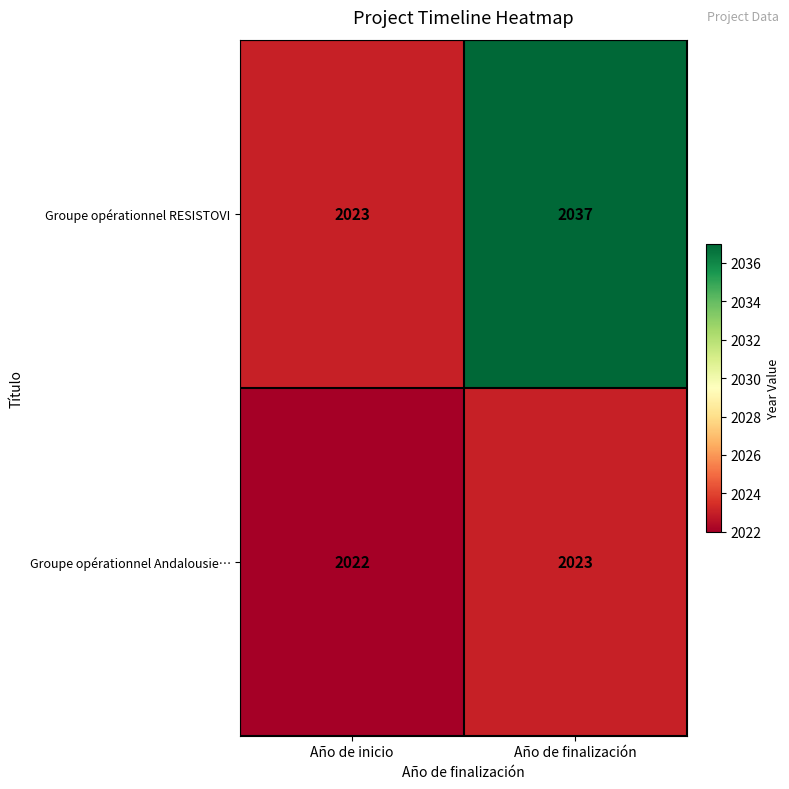

Reading left to right, list all the values displayed in this chart.

Groupe opérationnel RESISTOVI: 2023	2037
Groupe opérationnel Andalousie…: 2022	2023